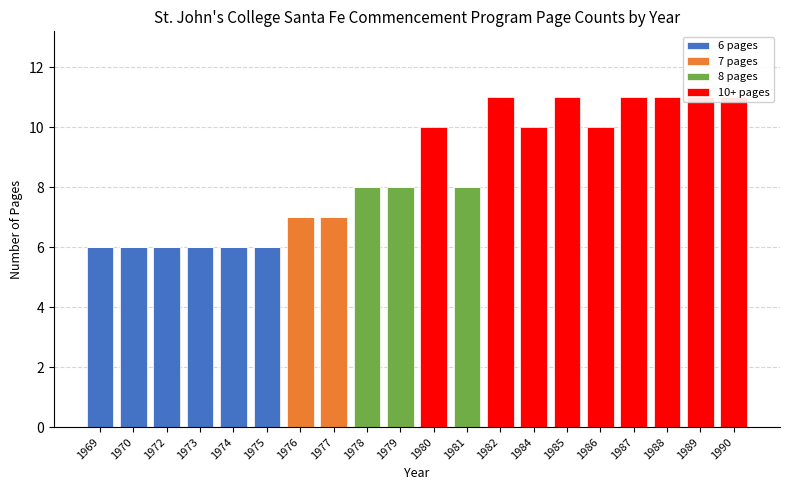

What is the value of the 10+ pages bar at the 14th from the left?

10